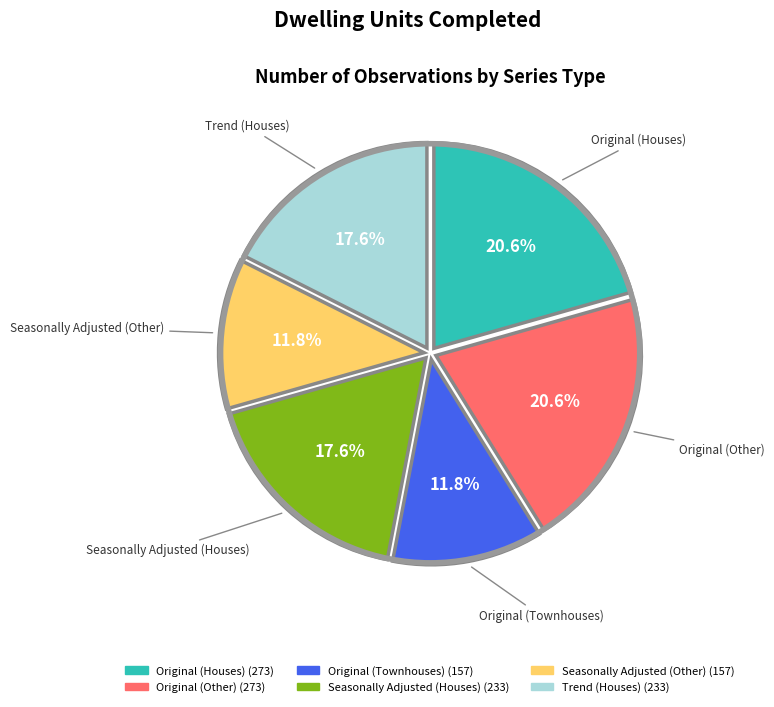

Is there a majority slice in this chart?

No